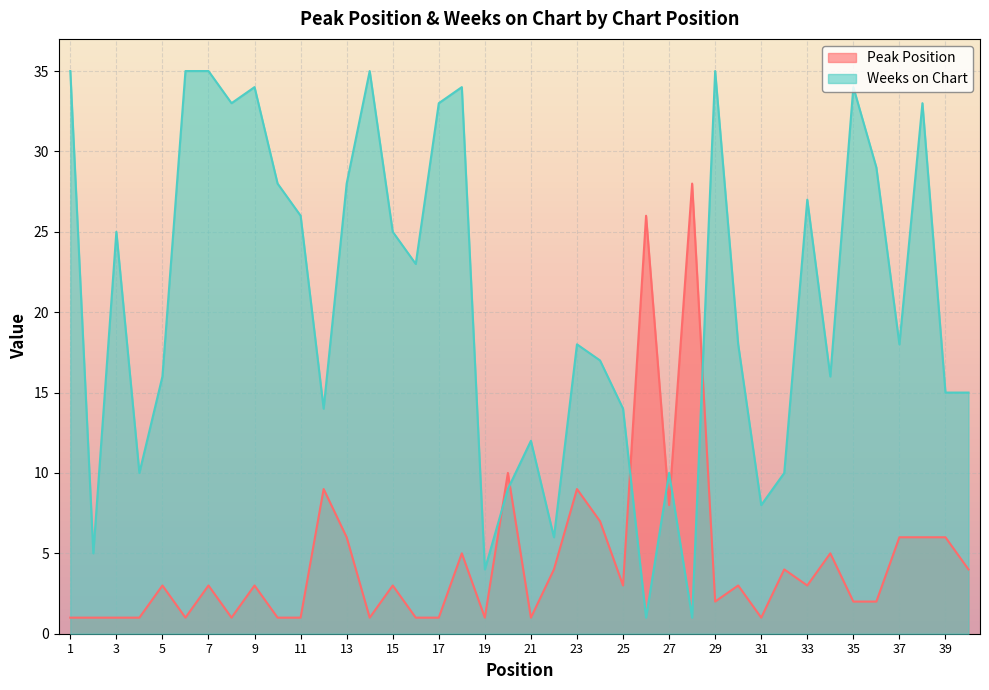

How many times do Peak Position and Weeks on Chart cross each other?

6